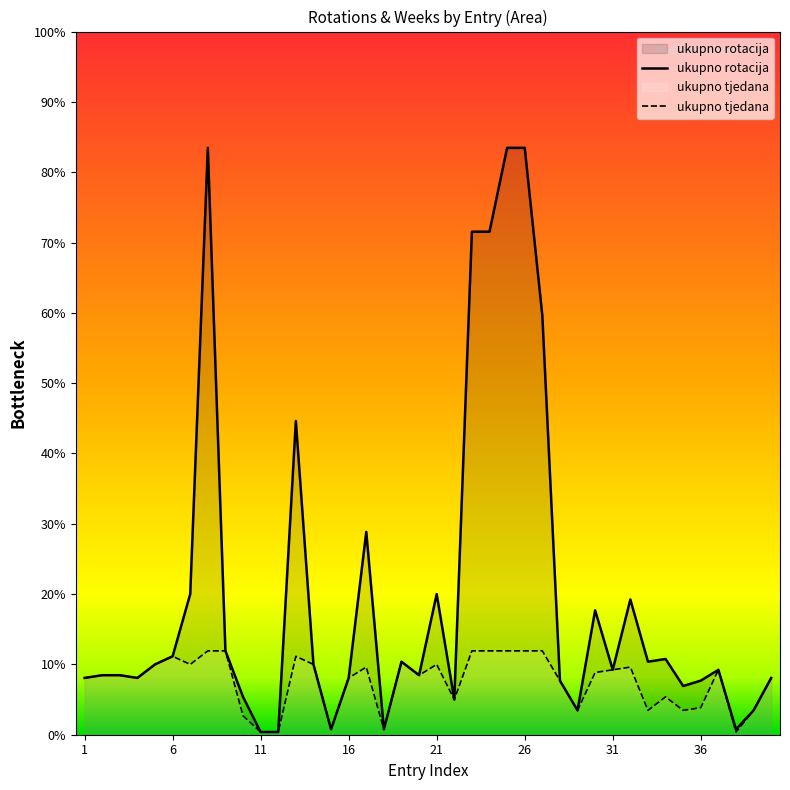

Does the chart display data point markers on the line(s)?

No